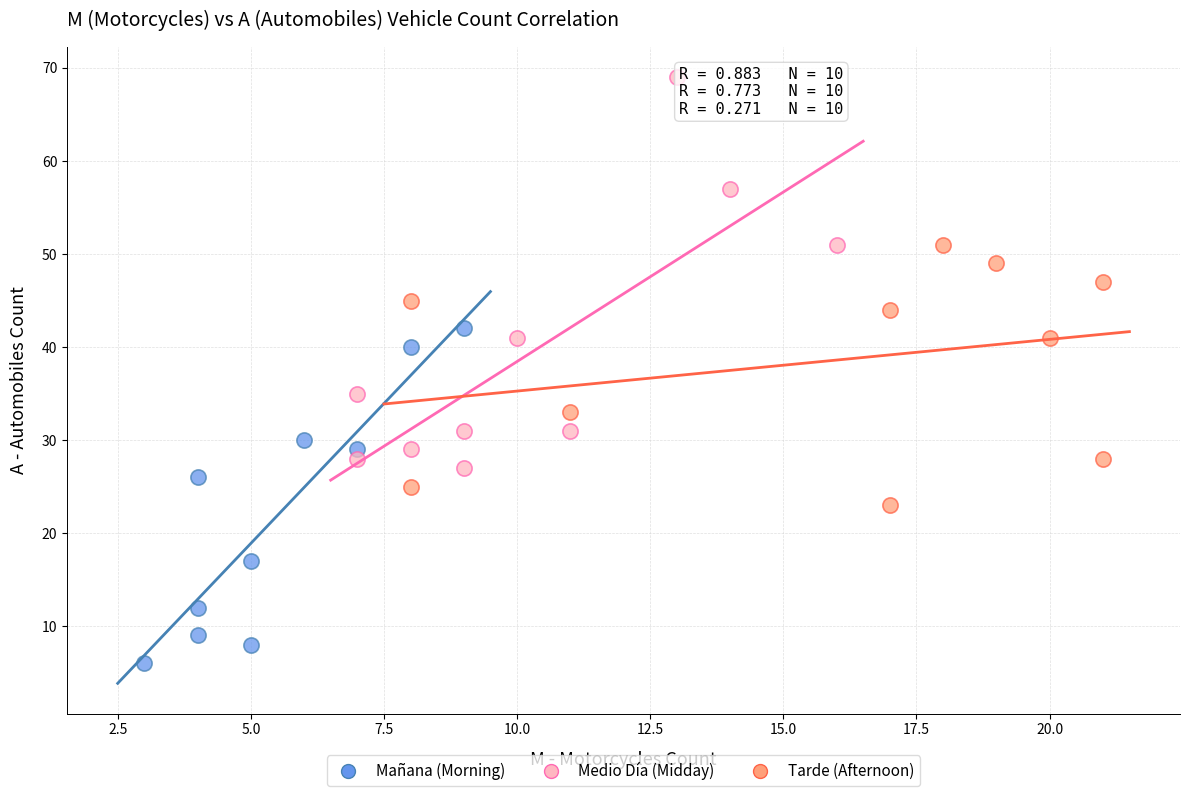

What are all the series names shown in the legend?

Mañana (Morning), Medio Día (Midday), Tarde (Afternoon)